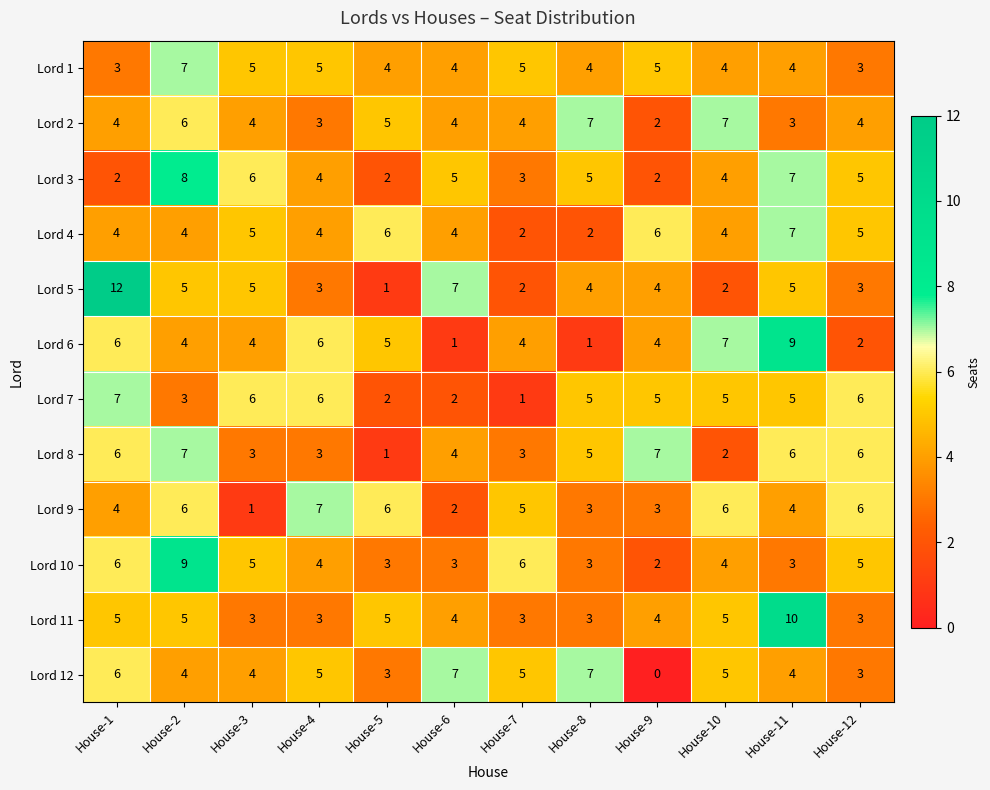

At which category is the sum across all series the highest?

House-2